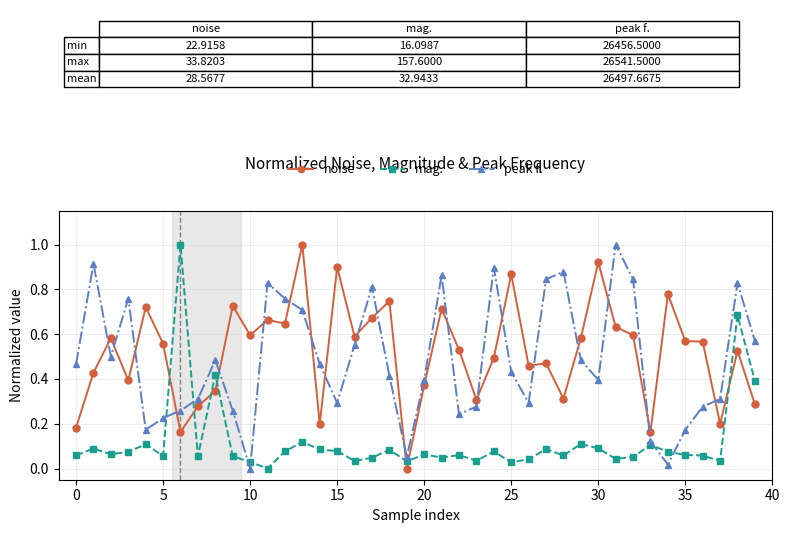

What is the sum of all mag. values?

4.8